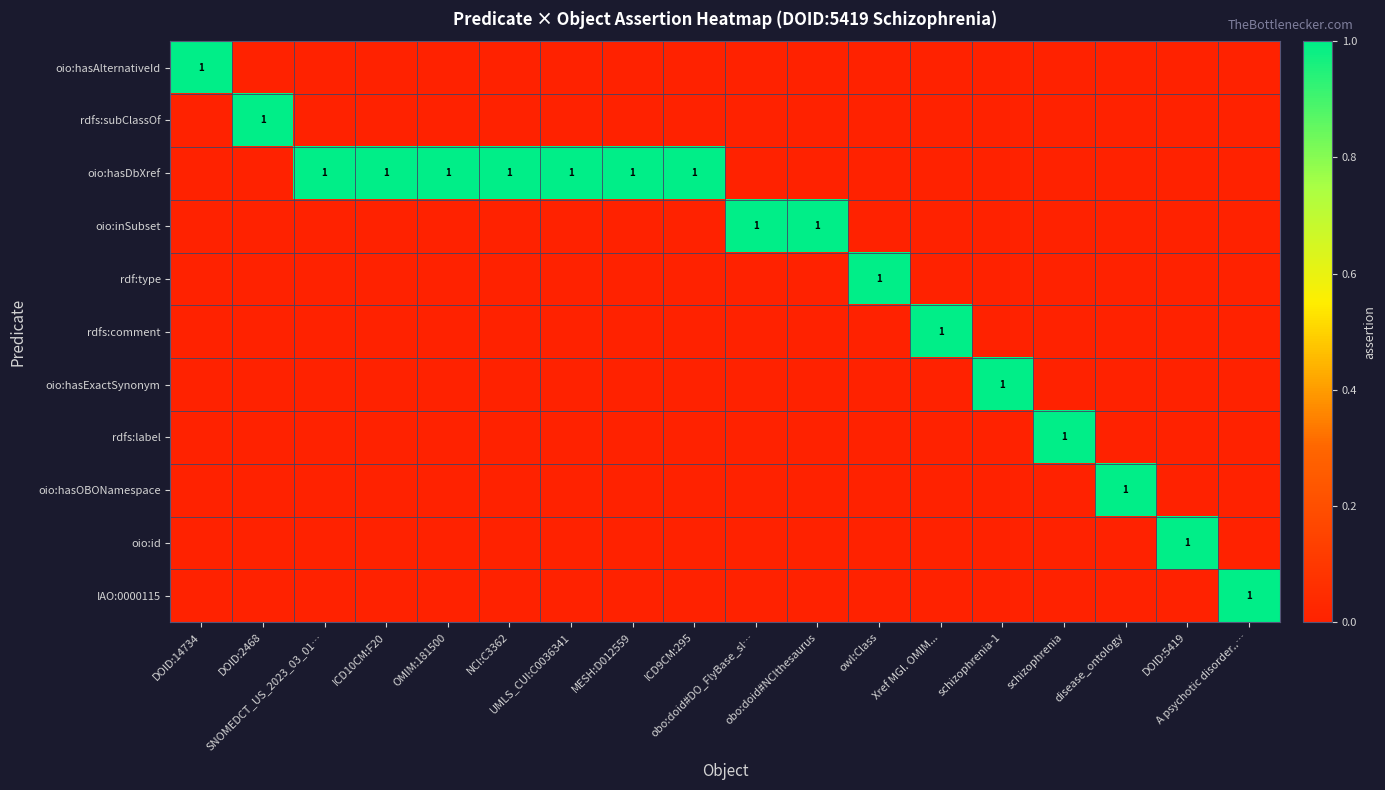

Between MESH:D012559 and owl:Class, which is larger?

MESH:D012559